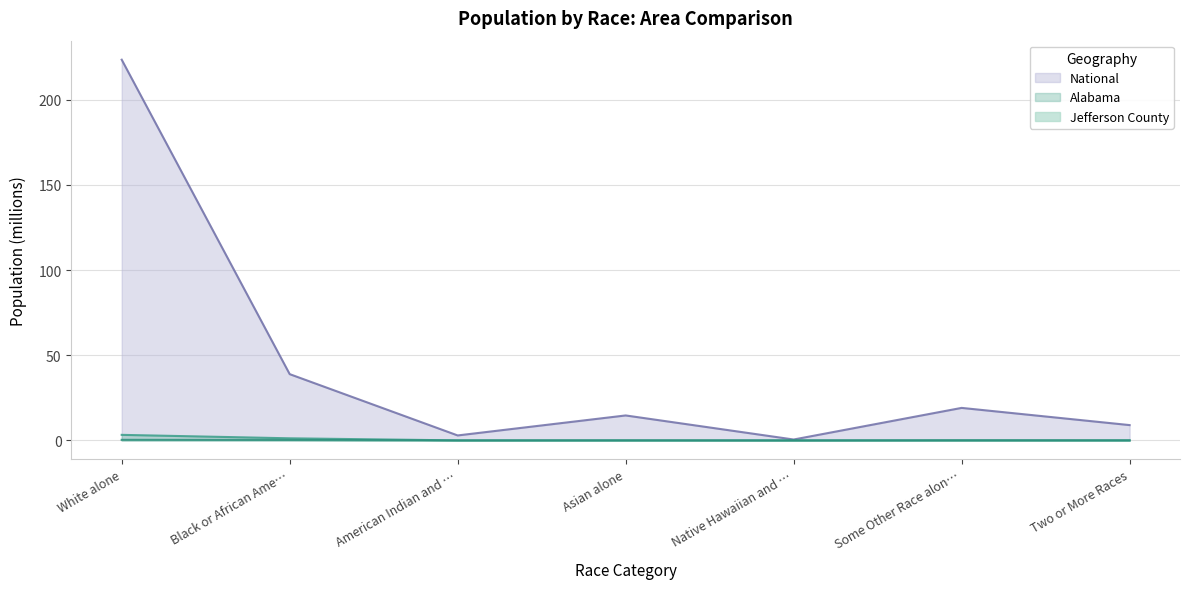

Which series has the largest range (max minus min)?

National